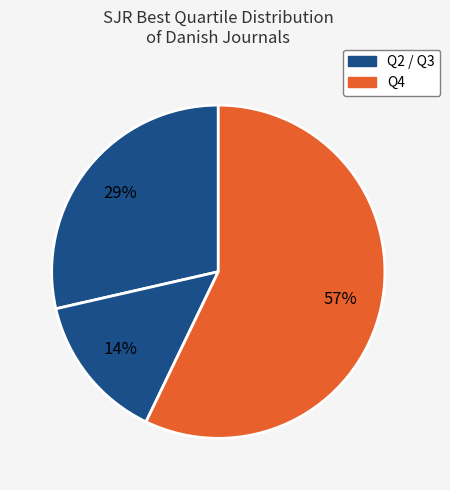

Rank the categories by value from highest to lowest.

Q4, Q2, Q3